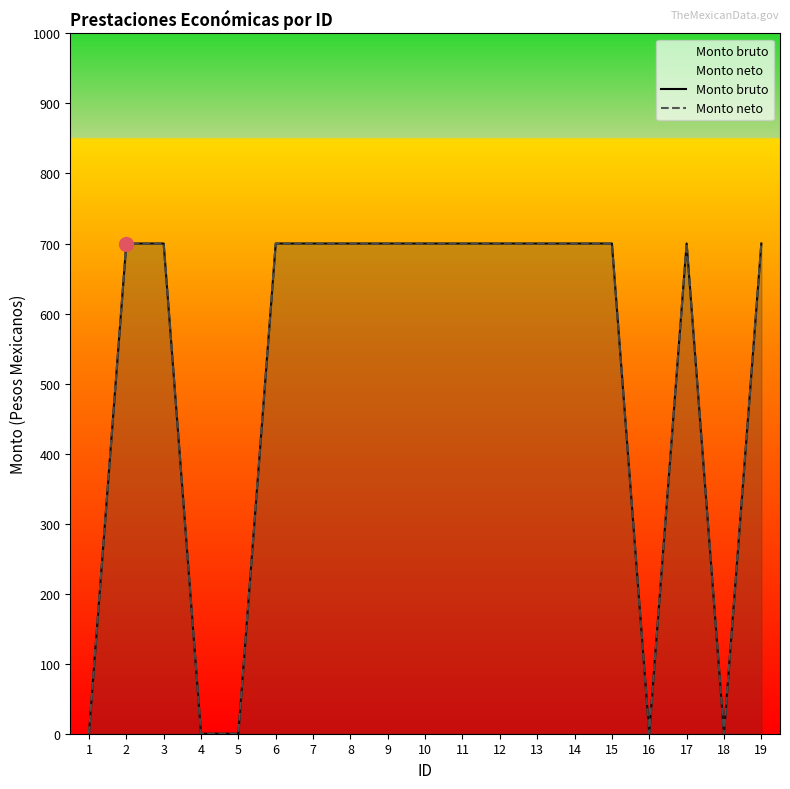

Which category has the lowest value in the Monto neto series?

1